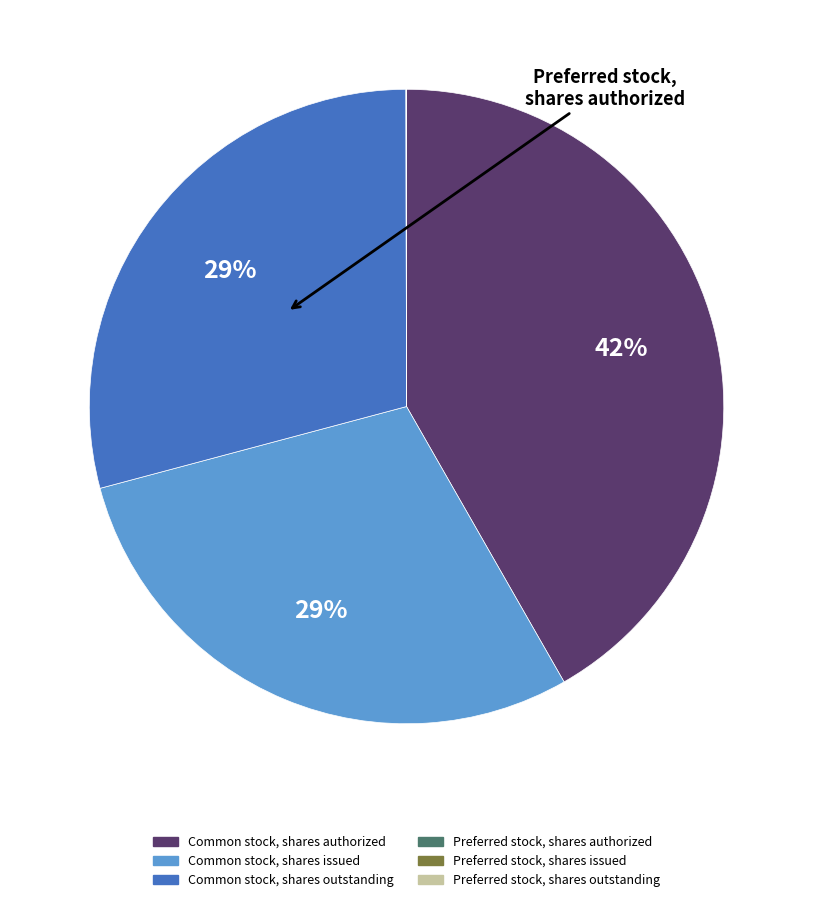

Does Common stock, shares outstanding represent more than half of the total?

No